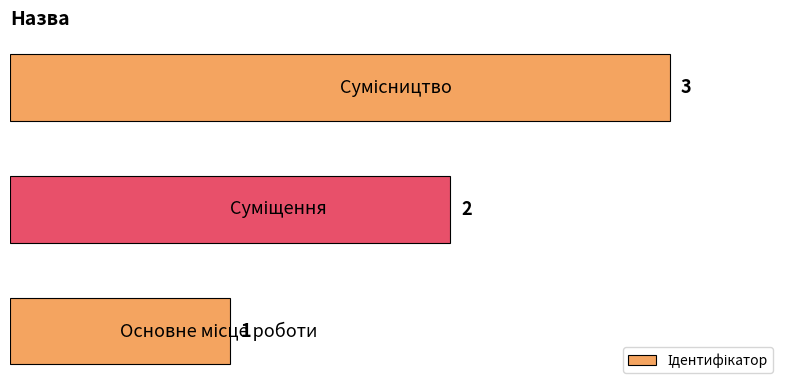

Count the values in the range 1 to 3.

3